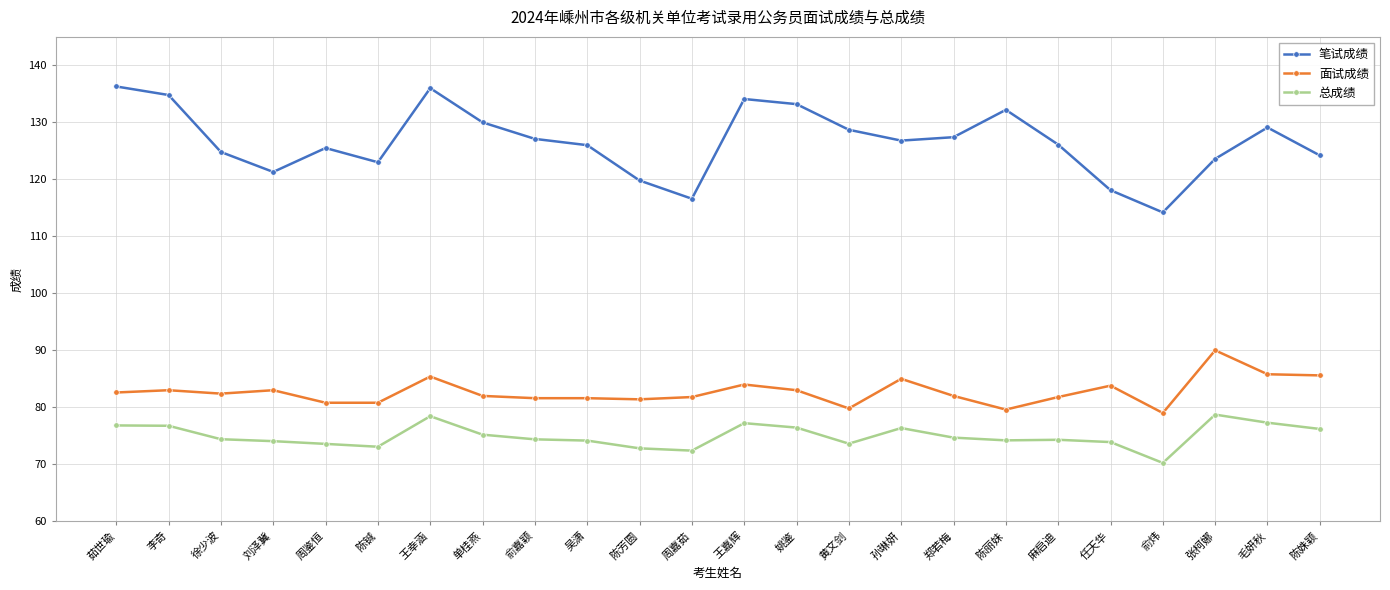

Rank the series by their average value, from highest to lowest.

笔试成绩, 面试成绩, 总成绩